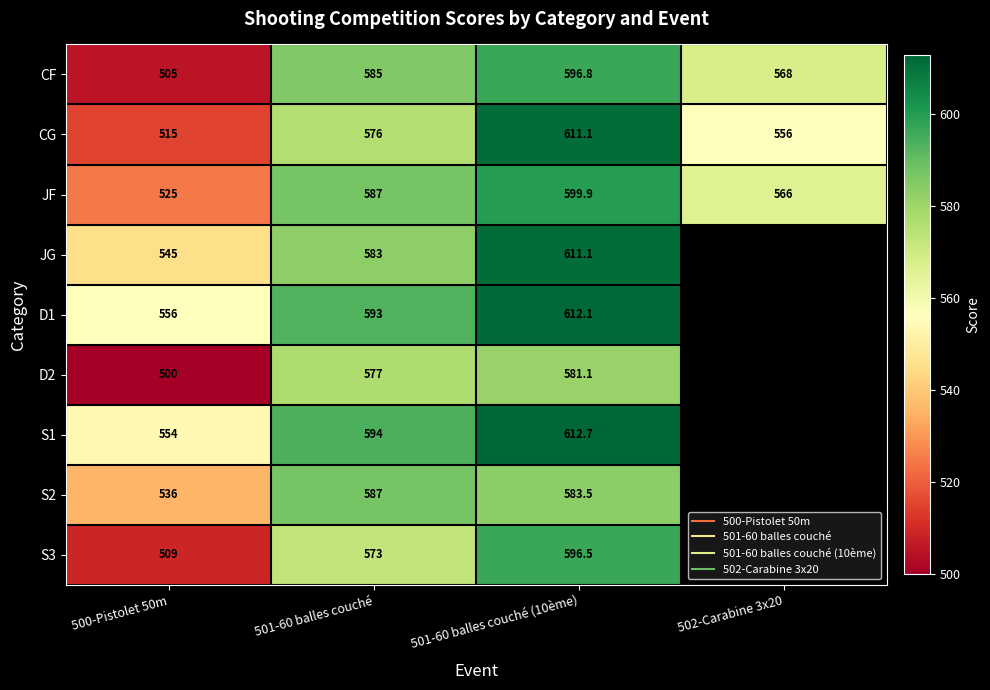

What is the approximate value of CG at 500-Pistolet 50m?

515.0